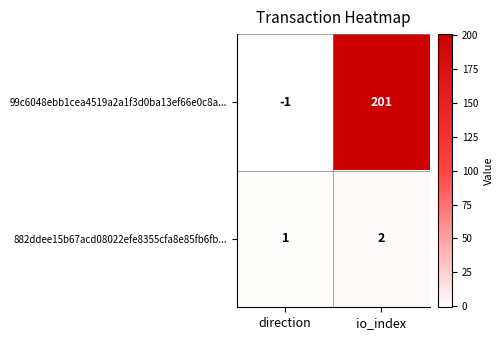

Which series has the largest range (max minus min)?

99c6048ebb1cea4519a2a1f3d0ba13ef66e0c8a...